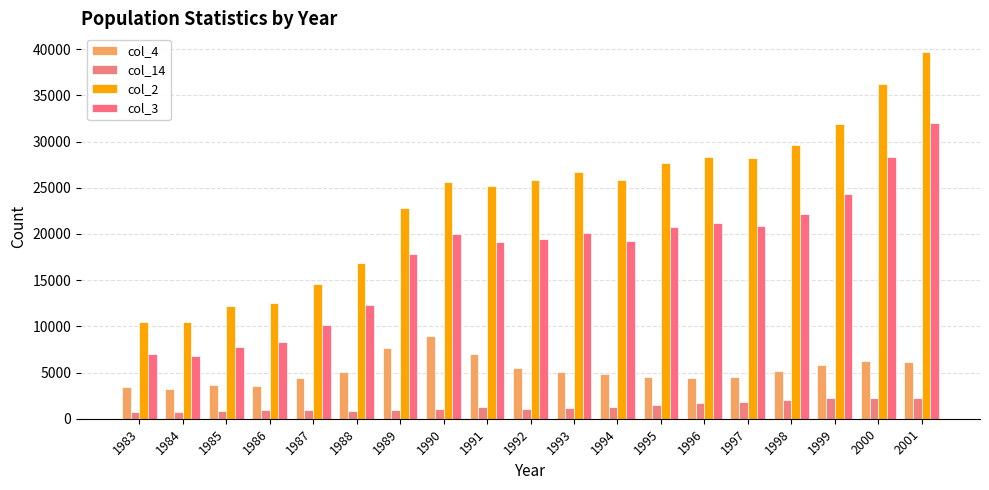

The col_3 series shows 7738 at 1985. True or false?

True